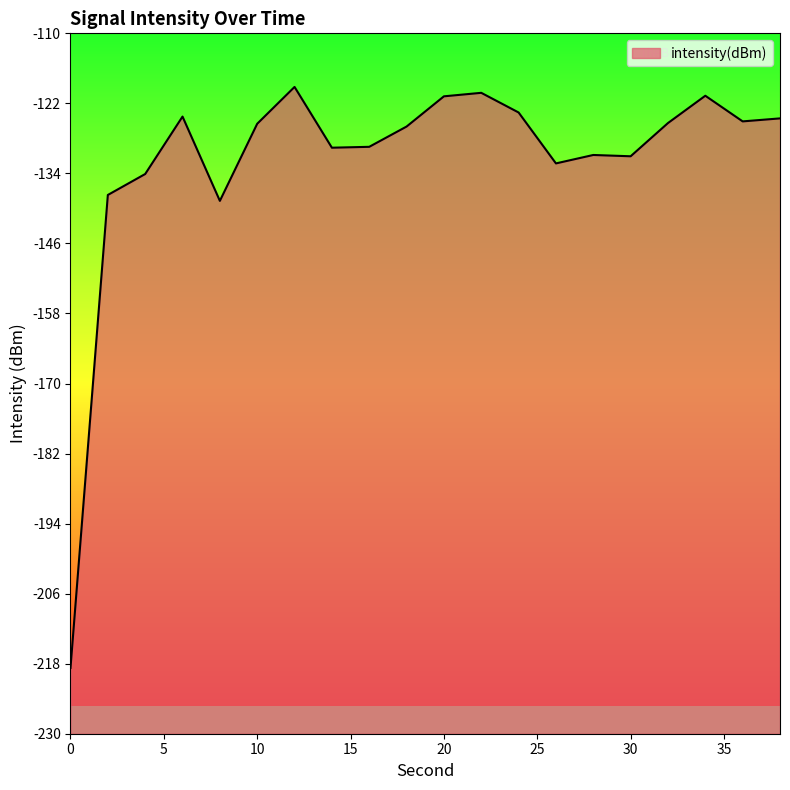

Which has a higher value, 10 or 30?

10